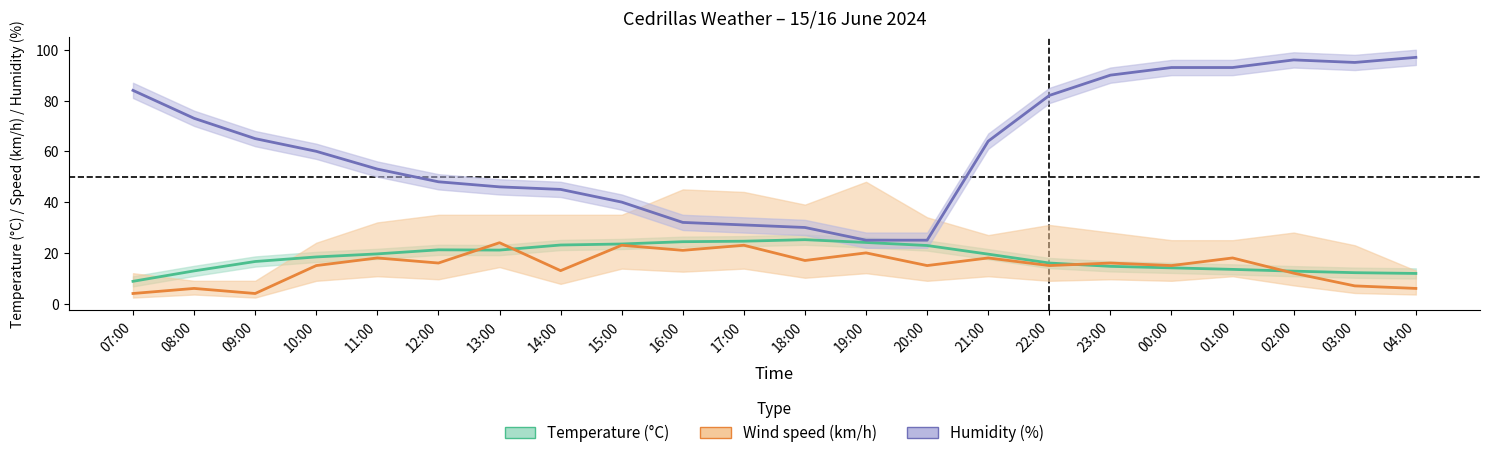

What is the difference between the maximum and minimum values in the Humidity (%) series?

72.0